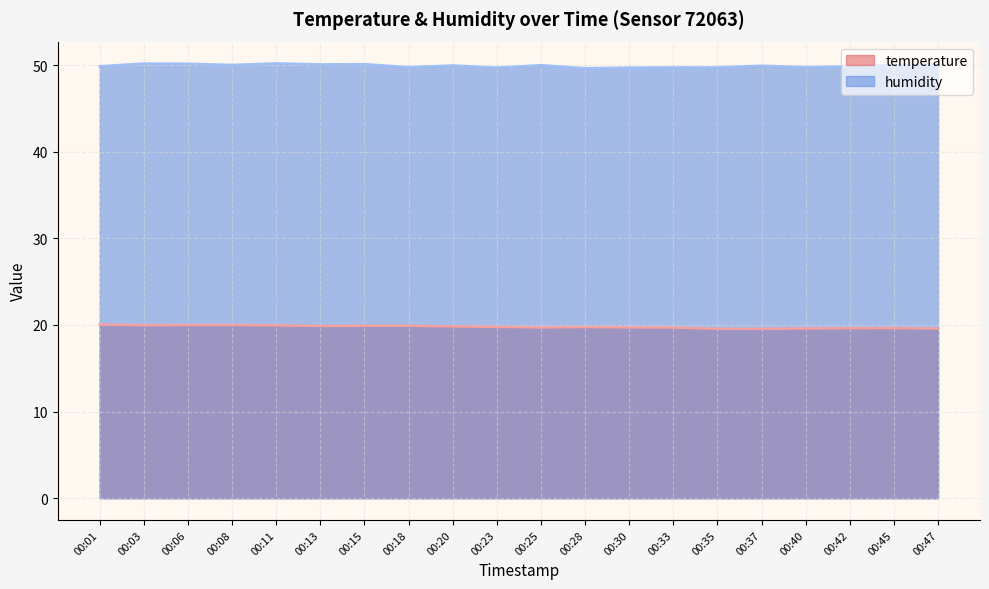

The humidity series shows 49.9 at 00:37. True or false?

True